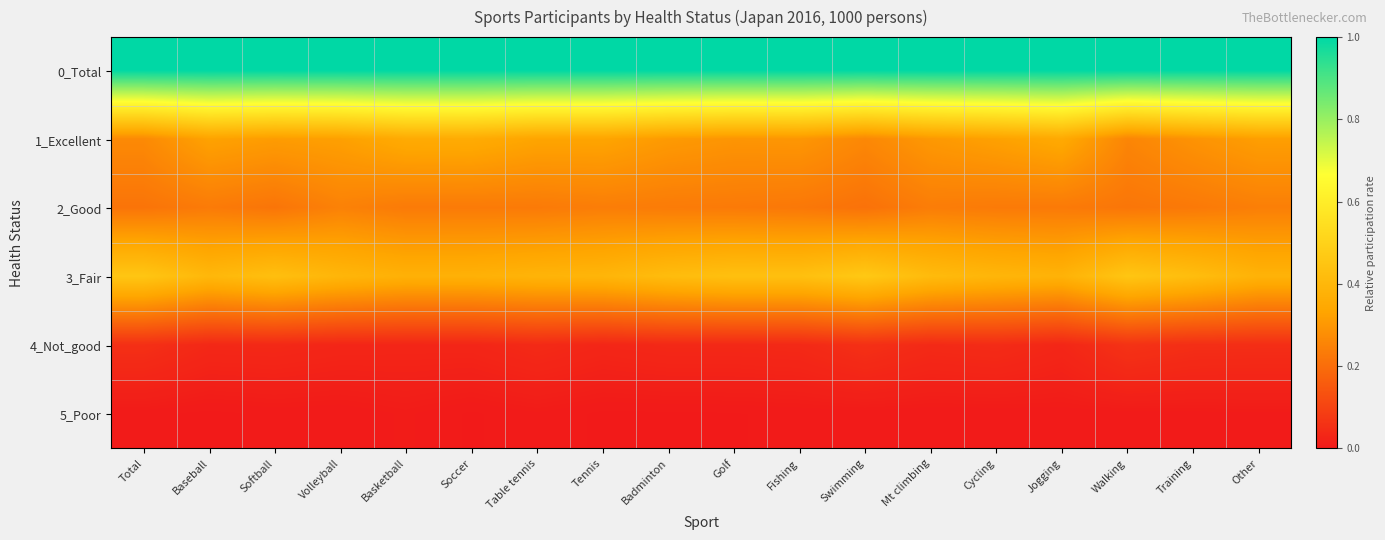

At how many categories does at least one series exceed 0?

18